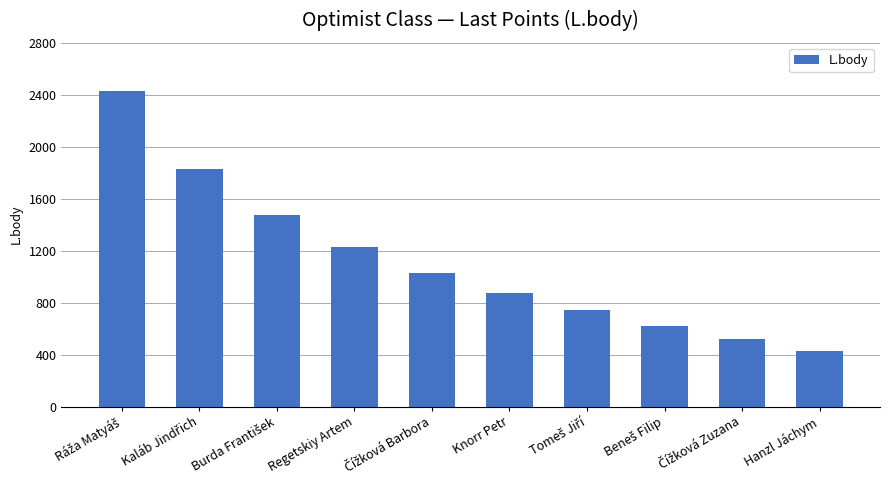

What is the value of the 6th bar from the left?

874